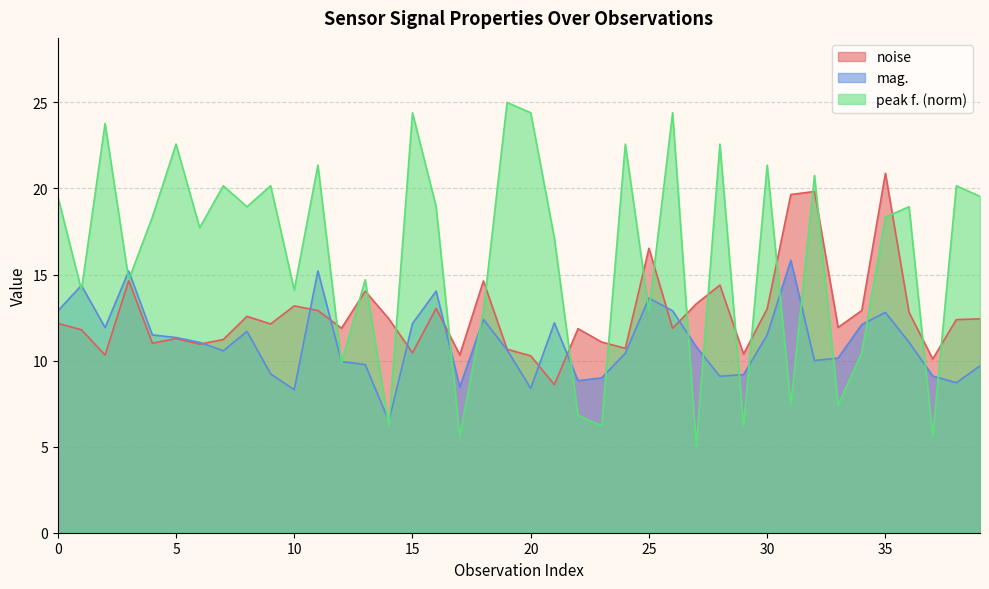

Reading right to left, extract all data points from this chart.

noise: 12.4	12.4	10.1	12.8	20.9	12.9	11.9	19.8	19.6	13.0	10.4	14.4	13.3	11.9	16.5	10.7	11.1	11.9	8.6	10.3	10.7	14.6	10.3	13.0	10.5	12.4	14.0	11.9	12.9	13.2	12.1	12.6	11.2	11.0	11.3	11.0	14.6	10.3	11.8	12.2
mag.: 9.7	8.7	9.1	11.1	12.8	12.1	10.2	10.0	15.8	11.5	9.2	9.1	10.8	12.9	13.6	10.4	9.0	8.8	12.2	8.4	10.6	12.4	8.5	14.0	12.2	6.5	9.8	9.9	15.2	8.3	9.2	11.7	10.6	11.1	11.3	11.5	15.2	11.9	14.4	12.9
peak f. (norm): 19.5	20.2	5.6	18.9	18.3	10.5	7.4	20.8	7.4	21.4	6.2	22.6	5.0	24.4	12.9	22.6	6.2	6.8	17.1	24.4	25.0	12.9	5.6	18.9	24.4	6.2	14.7	9.9	21.4	14.1	20.2	18.9	20.2	17.7	22.6	18.3	14.7	23.8	14.1	19.5